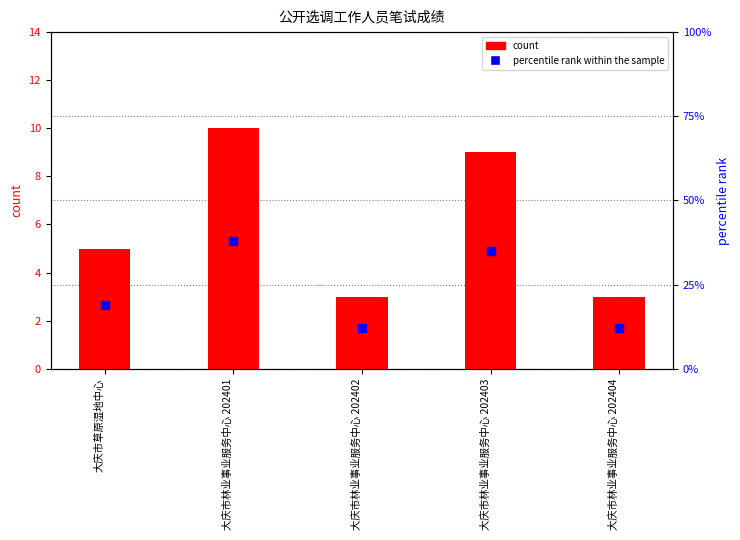

What are all the series names shown in the legend?

count, percentile rank within the sample